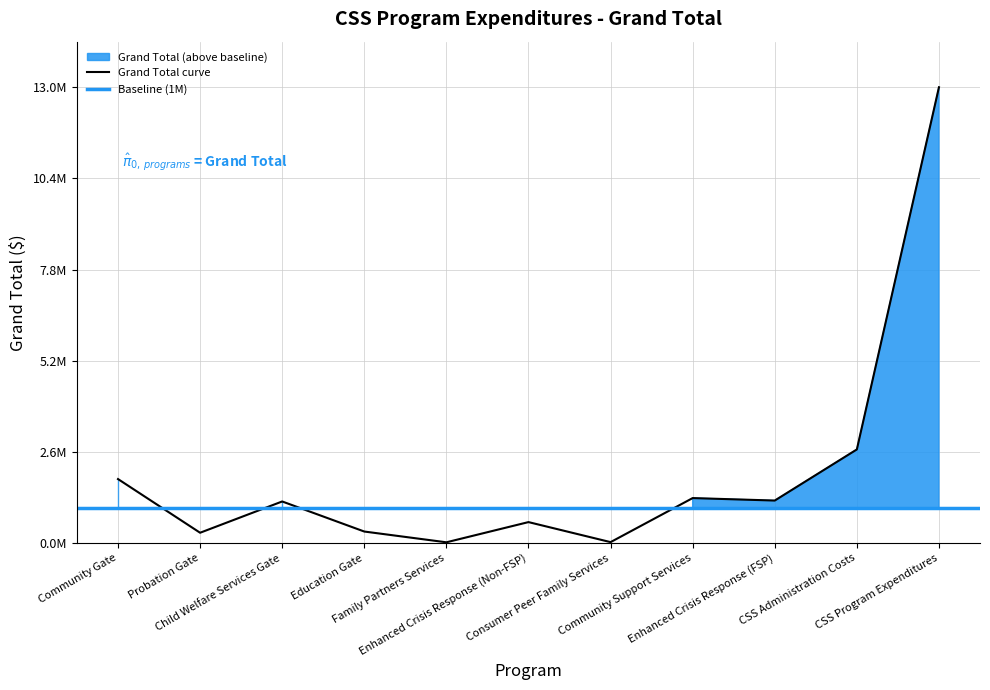

What is the change in value from Community Gate to CSS Program Expenditures?

+2.1